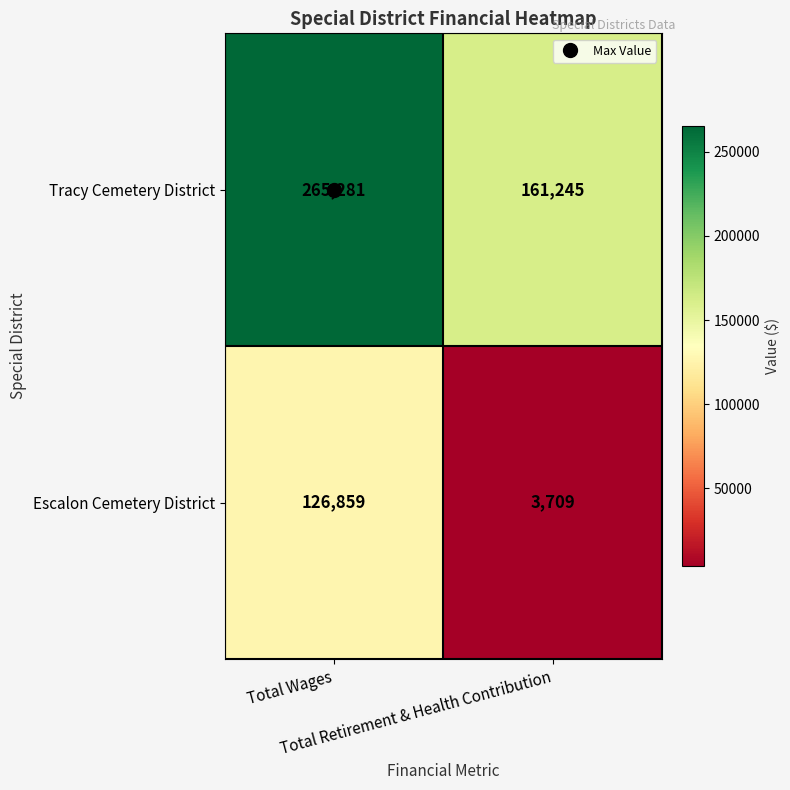

What is the average value of the Tracy Cemetery District series?

213263